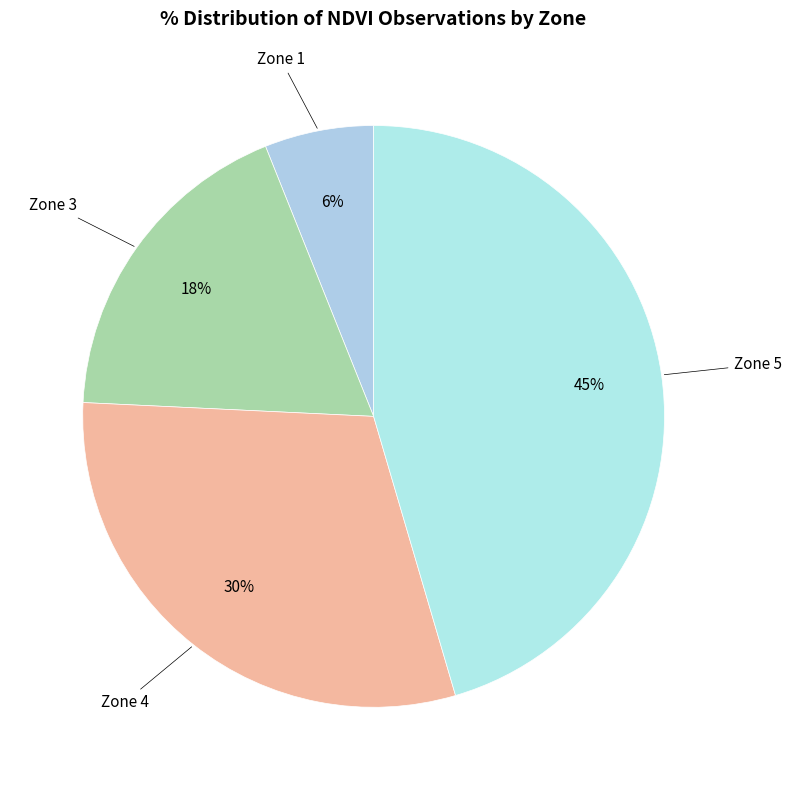

Is it true that Zone 3 is 30% of the pie?

False